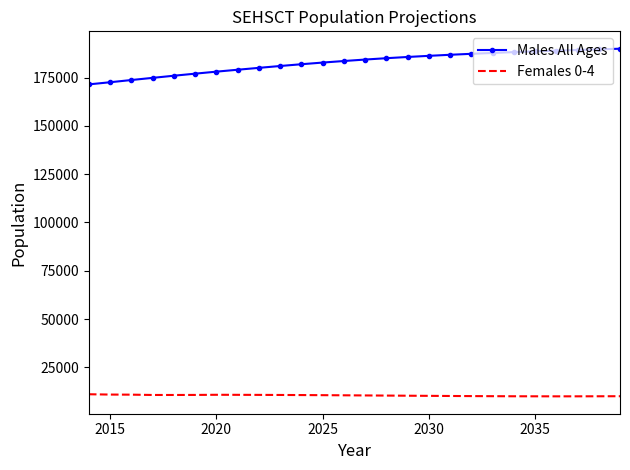

How many categories are shown in the chart?

26